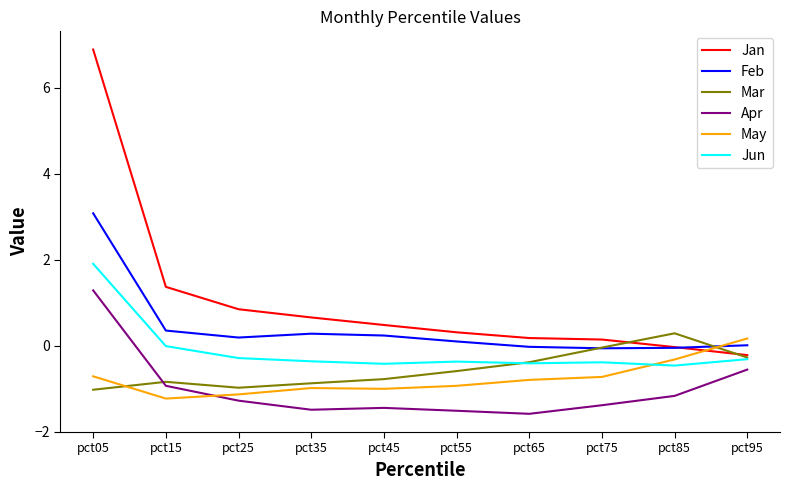

The Apr series shows 2.2 at pct05. True or false?

False